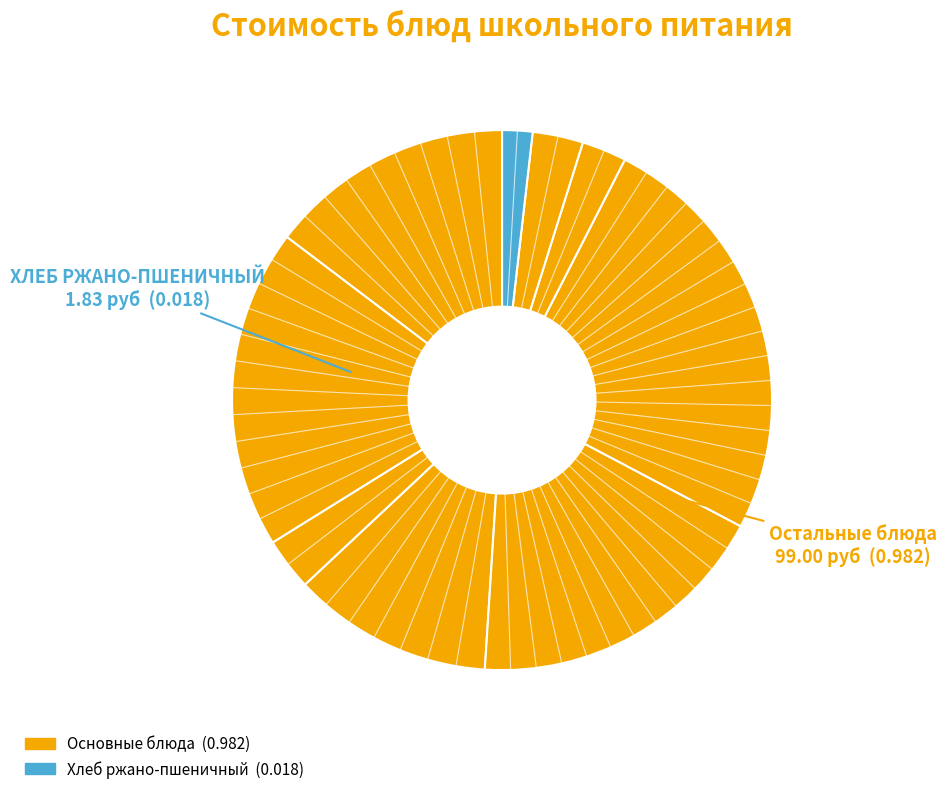

Which slice is the smallest?

ХЛЕБ РЖАНО-ПШЕНИЧНЫЙ